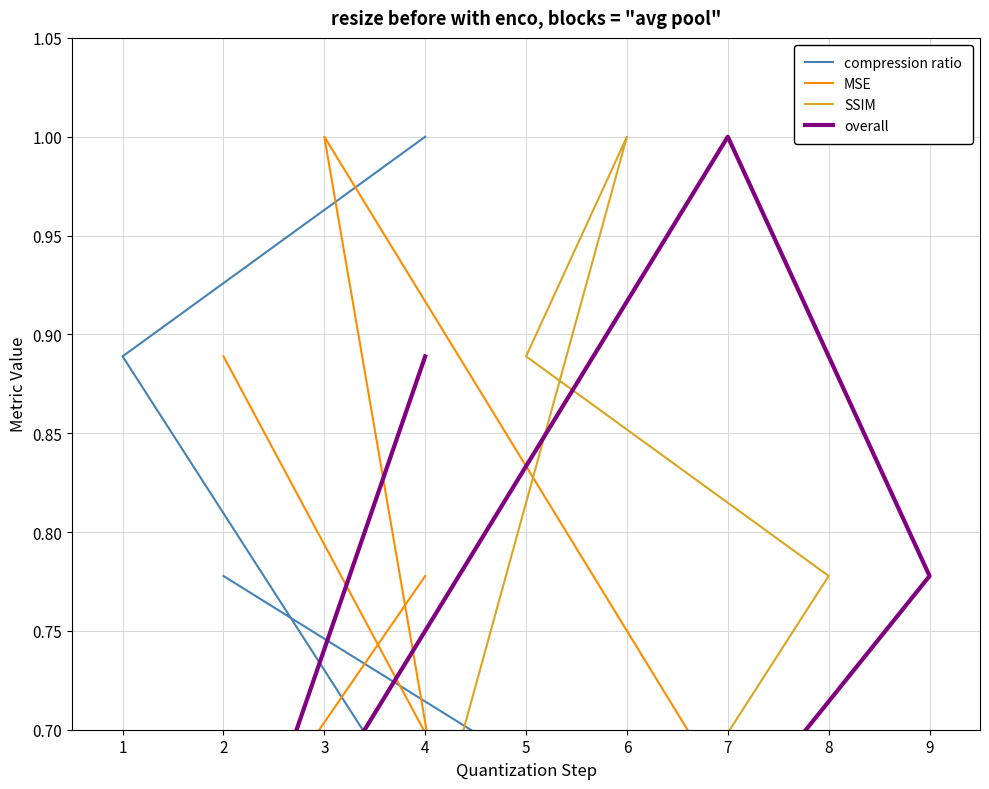

At 3, list the series in order from largest to smallest.

MSE, overall, SSIM, compression ratio